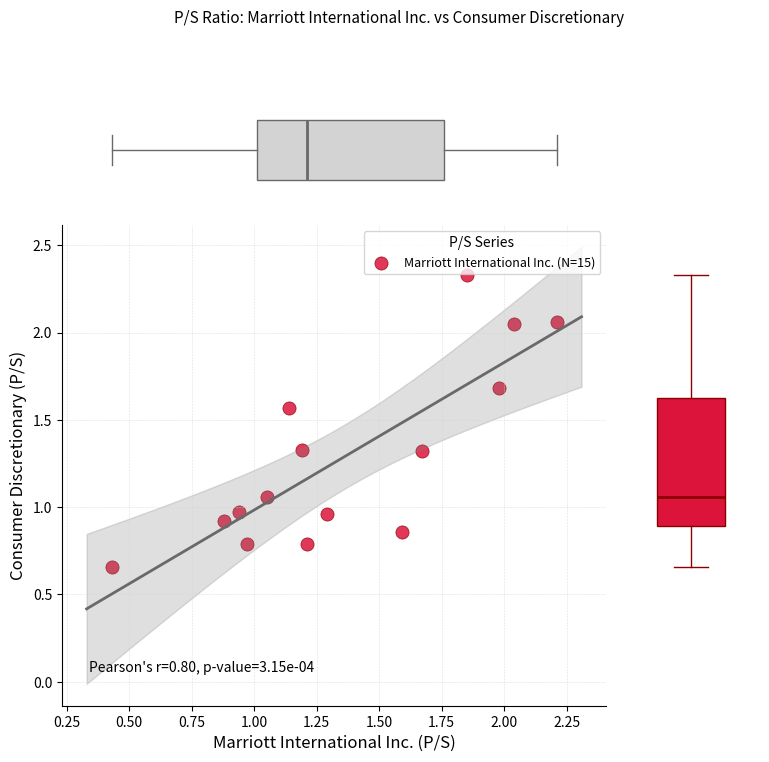

What is the range of X values (max minus min)?

1.8